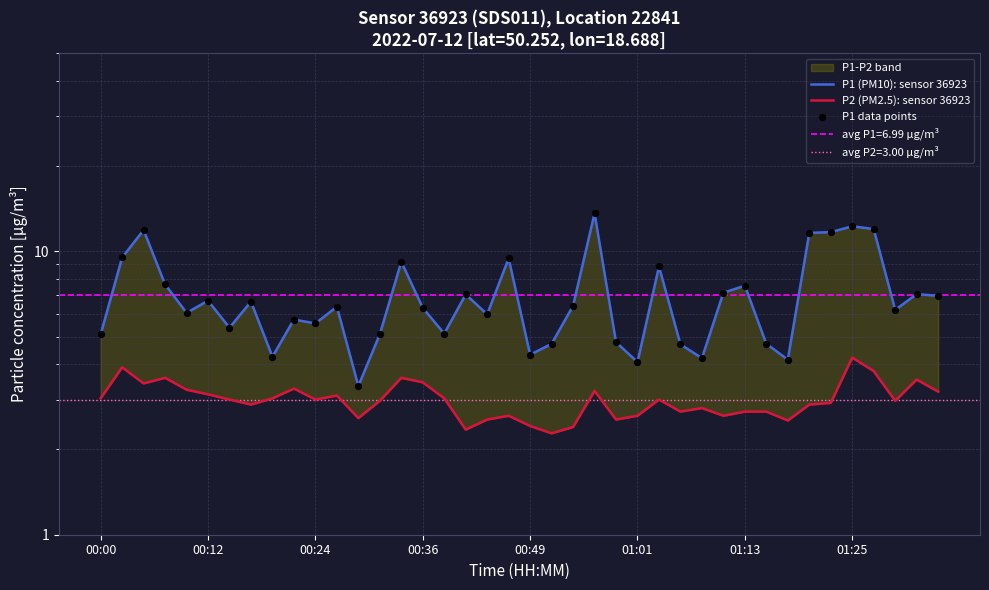

At which category is the sum across all series the highest?

23